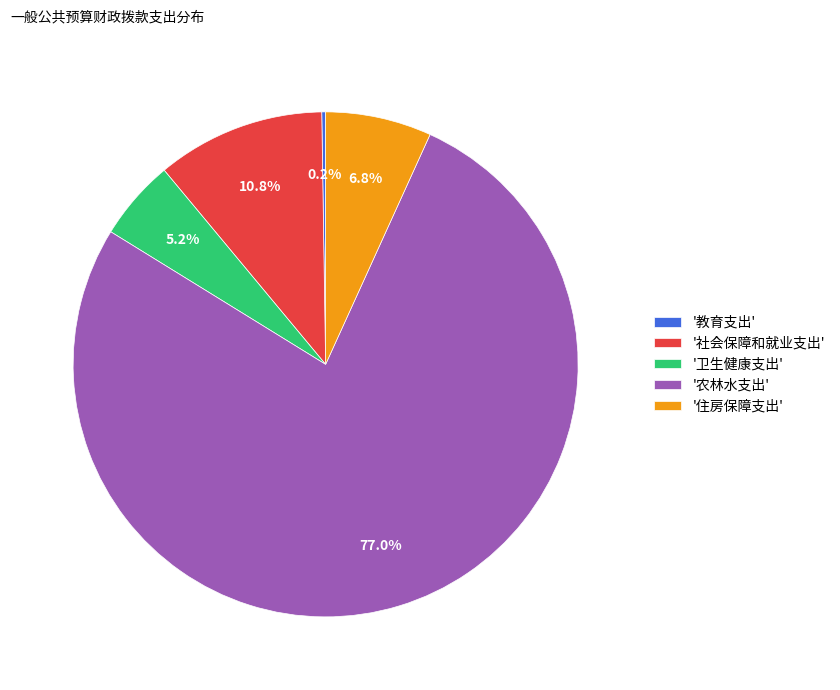

What is the largest slice in the pie chart?

'农林水支出'